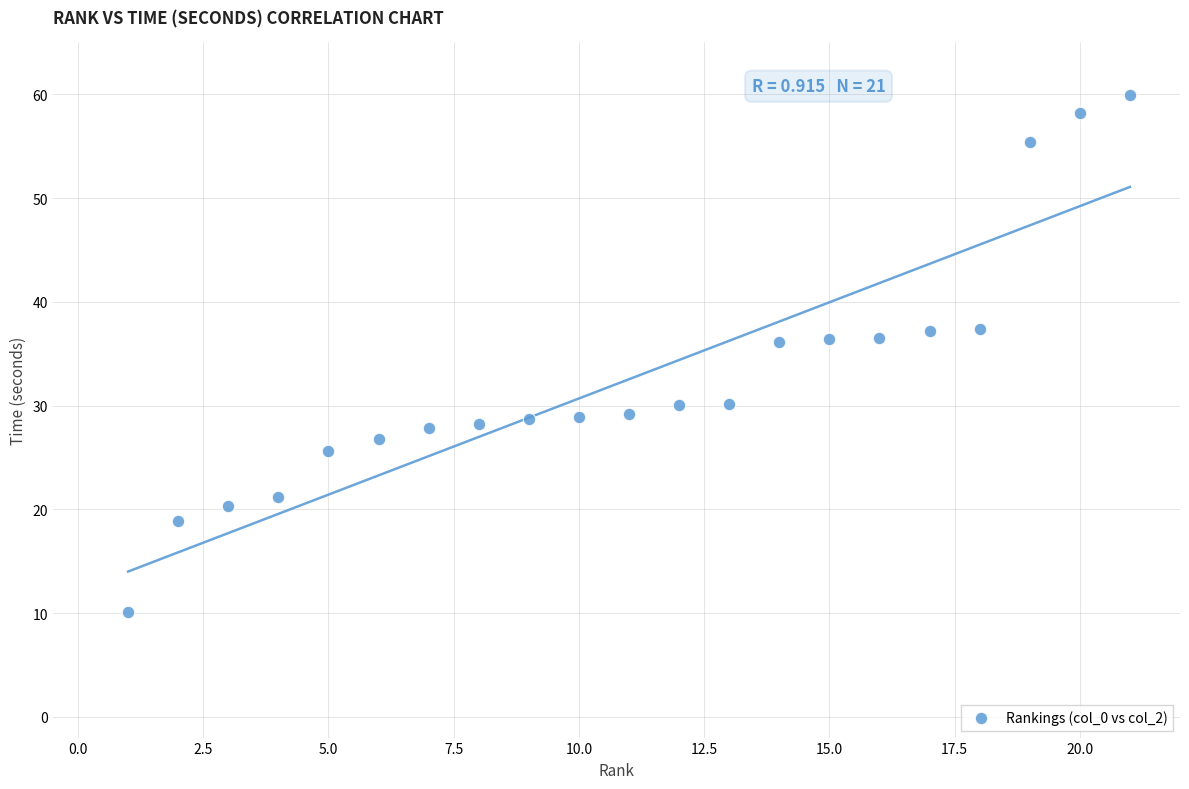

What is the range of Y values (max minus min)?

49.8